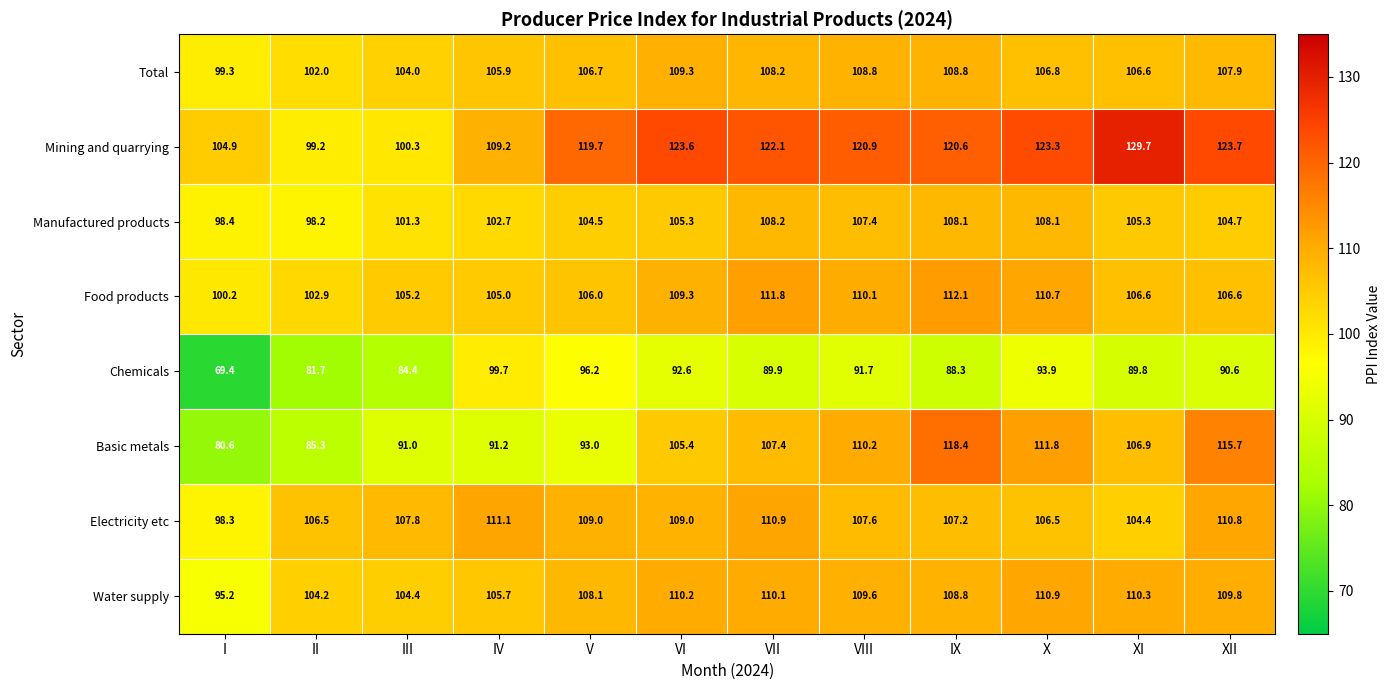

Rank the series by their maximum value, from highest to lowest.

Mining and quarrying, Basic metals, Food products, Electricity etc, Water supply, Total, Manufactured products, Chemicals